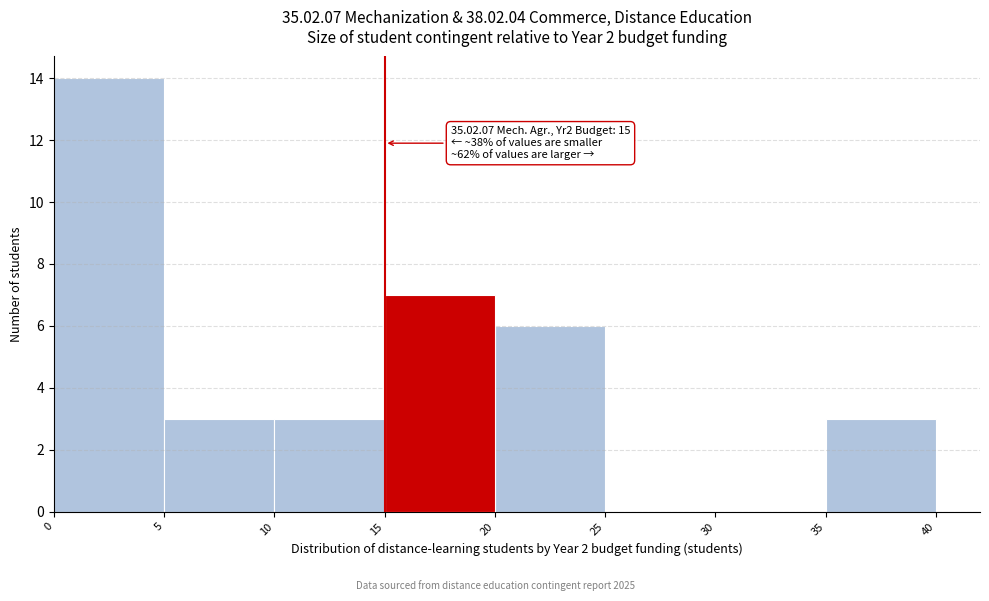

Over which range of the x-axis is the bar tallest?

0 to 5